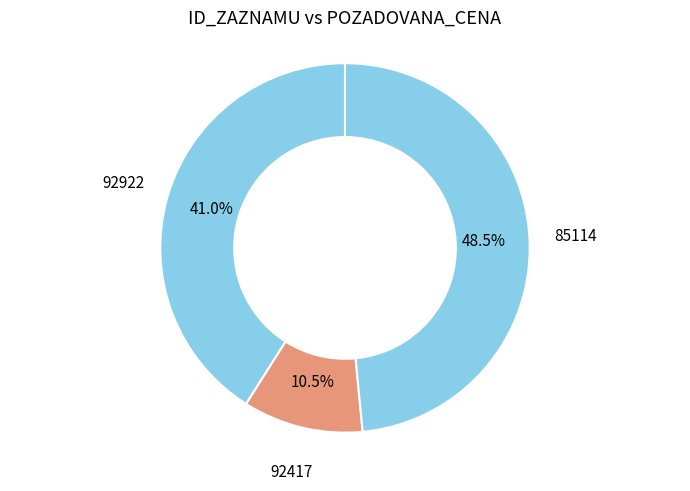

How many slices are in this pie chart?

3